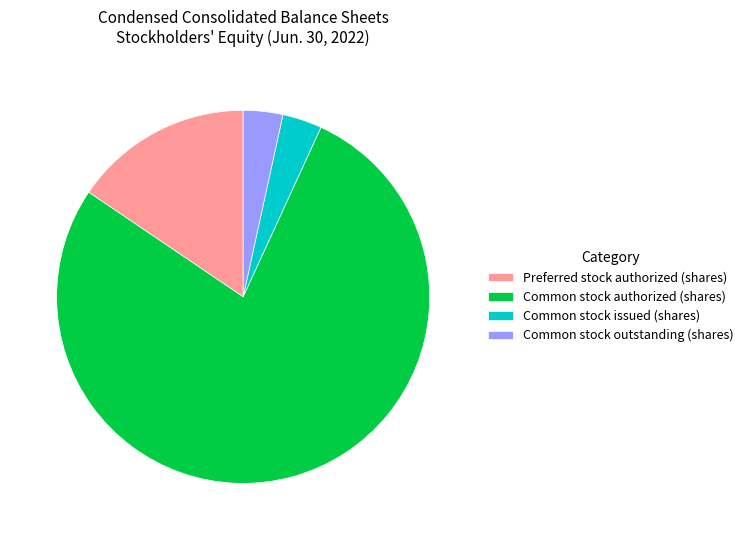

Does Common stock outstanding (shares) account for over 50% of the chart?

No